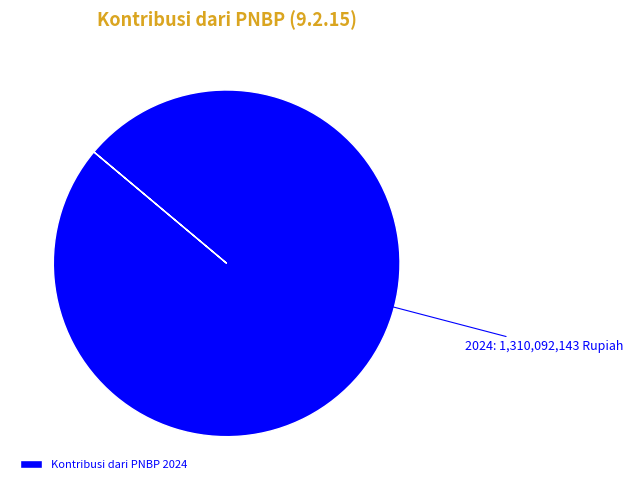

Rank the categories by value from lowest to highest.

Kontribusi dari PNBP 2024